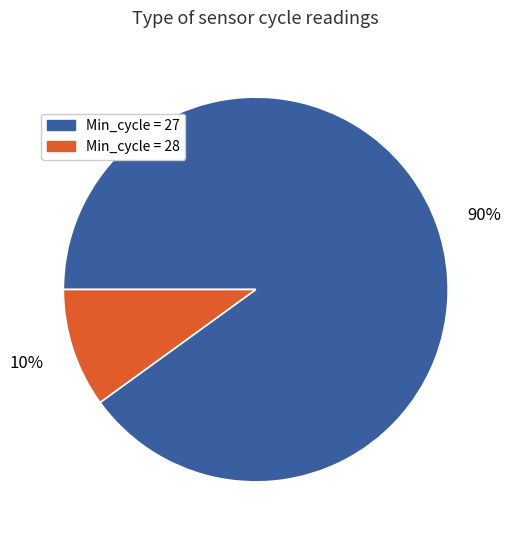

To the nearest percent, what is the difference between the largest and smallest slice percentages?

80%